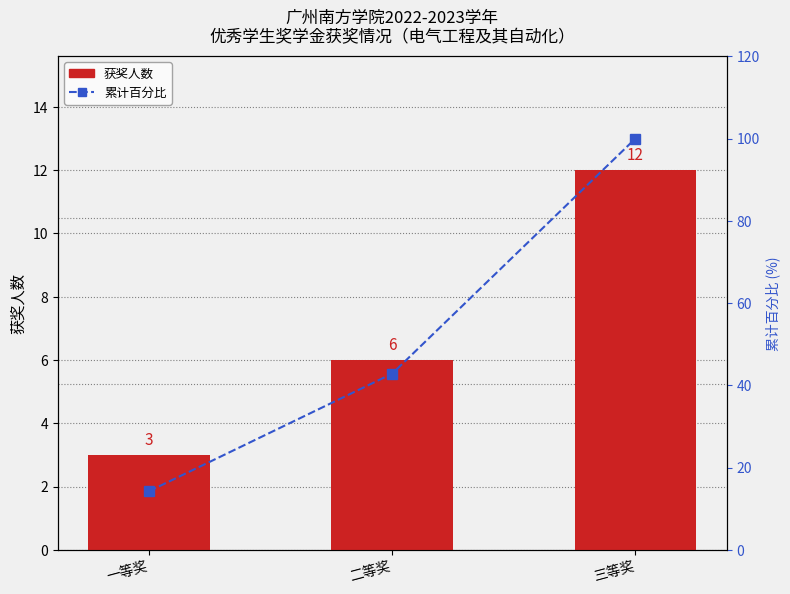

What value does the 累计百分比 series have at 三等奖?

100.0